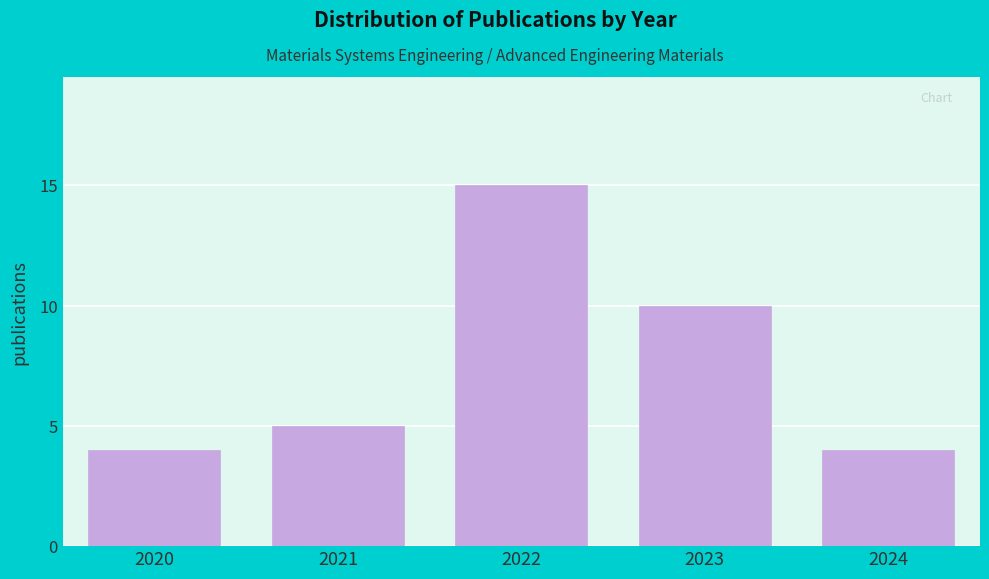

Reading left to right, transcribe all the data shown in this chart.

2020=4	2021=5	2022=15	2023=10	2024=4